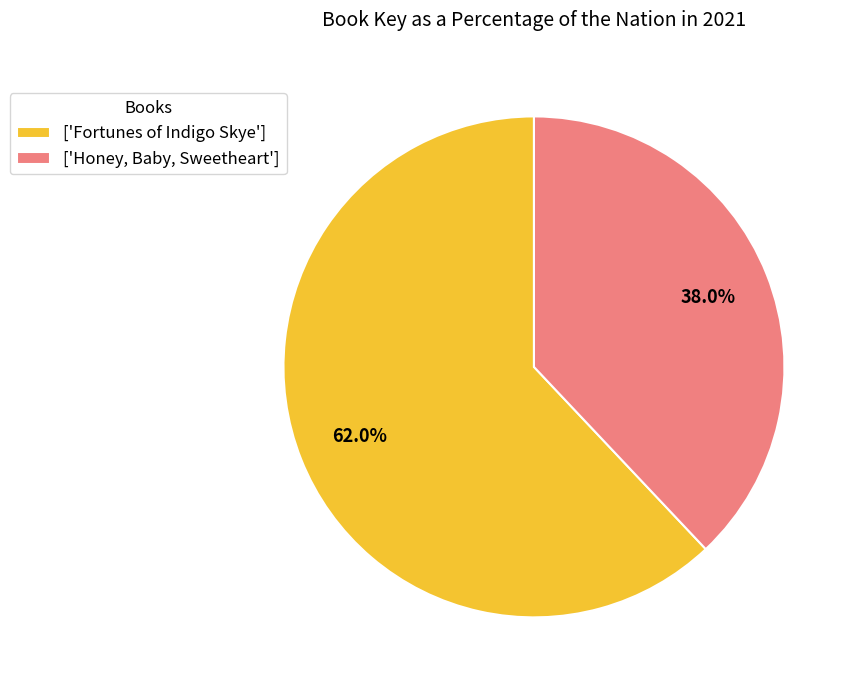

Which has a higher value, ['Fortunes of Indigo Skye'] or ['Honey, Baby, Sweetheart']?

['Fortunes of Indigo Skye']